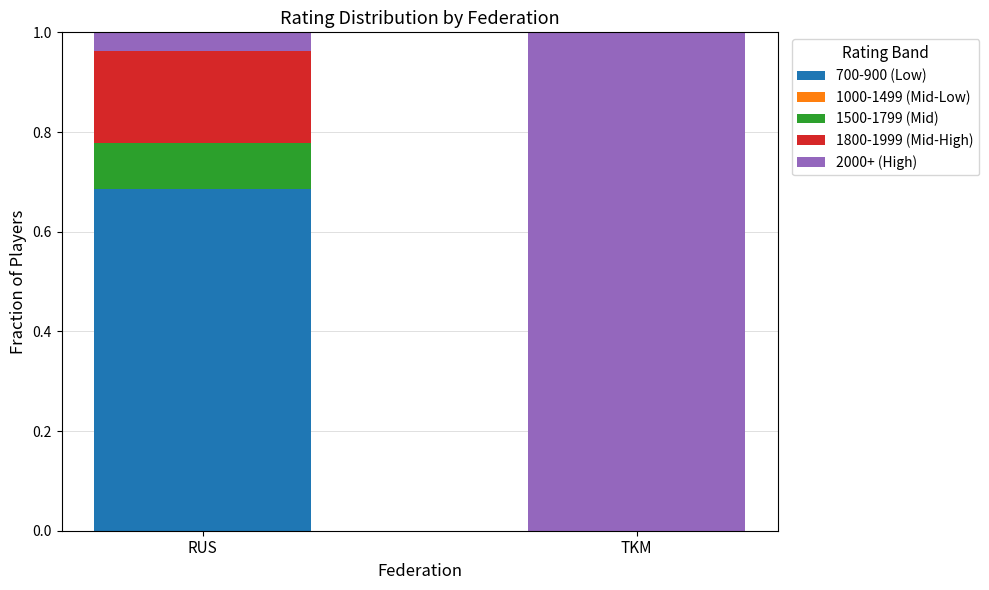

At which label does 700-900 (Low) reach its peak?

RUS